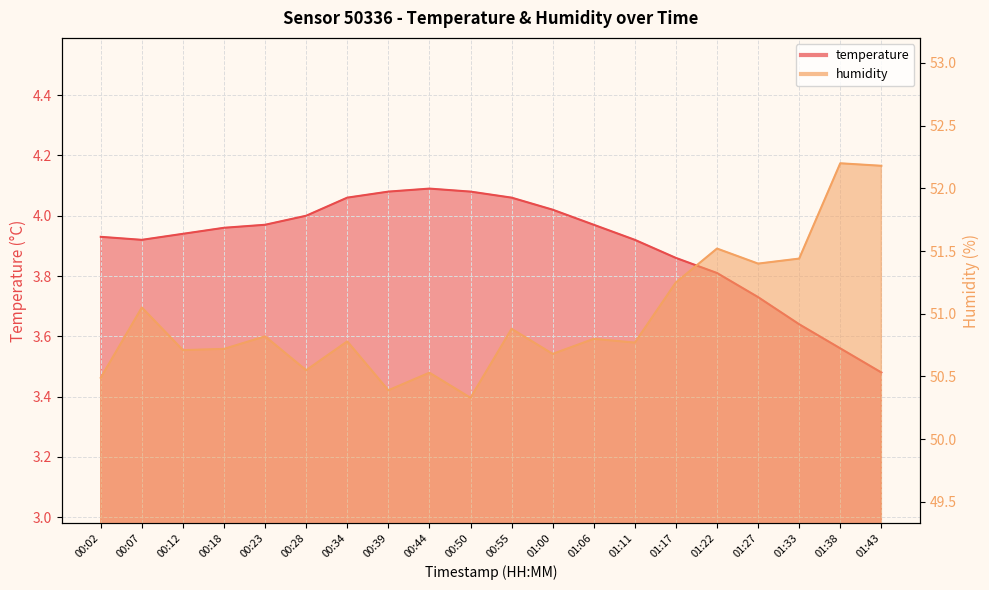

Reading left to right, list all the values displayed in this chart.

temperature: 3.9	3.9	3.9	4.0	4.0	4.0	4.1	4.1	4.1	4.1	4.1	4.0	4.0	3.9	3.9	3.8	3.7	3.6	3.6	3.5
humidity: 50.5	51.0	50.7	50.7	50.8	50.5	50.8	50.4	50.5	50.3	50.9	50.7	50.8	50.8	51.2	51.5	51.4	51.4	52.2	52.2